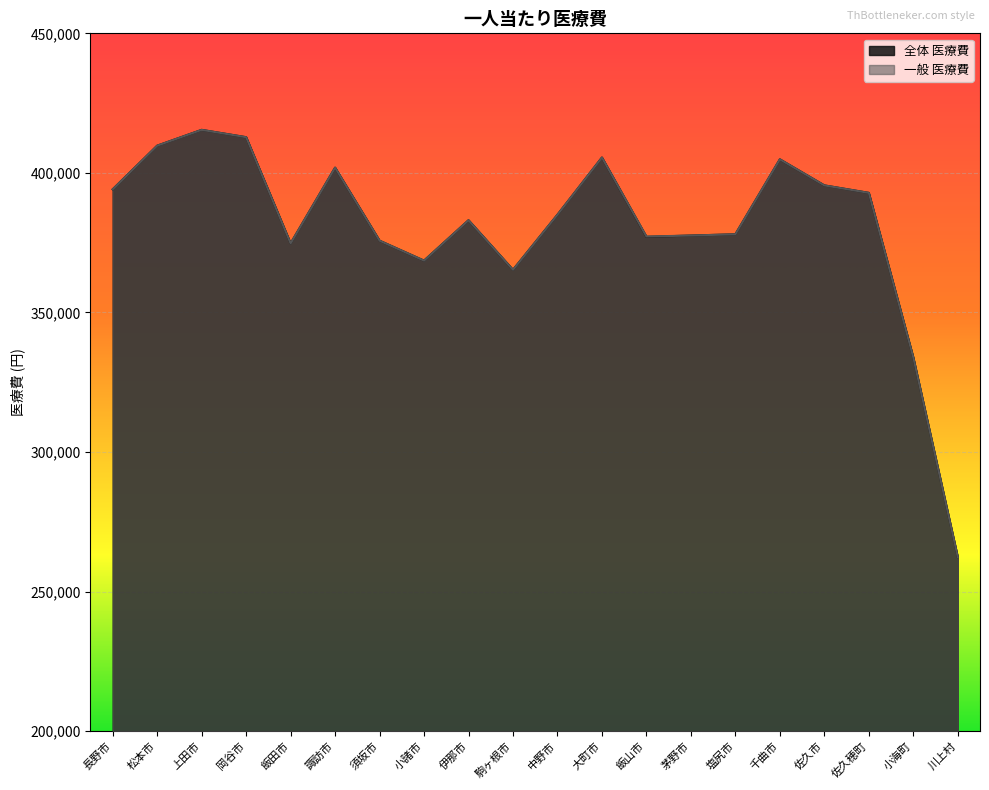

Reading left to right, list all the values displayed in this chart.

全体 医療費: 394120	409754	415419	412792	374748	401875	375718	368574	383047	365284	385032	405505	377095	377568	378013	404862	395530	392851	333914	262412
一般 医療費: 394120	409754	415419	412792	374748	401876	375718	368574	383047	365284	385032	405505	377212	377566	378013	404862	395530	392851	333914	262412